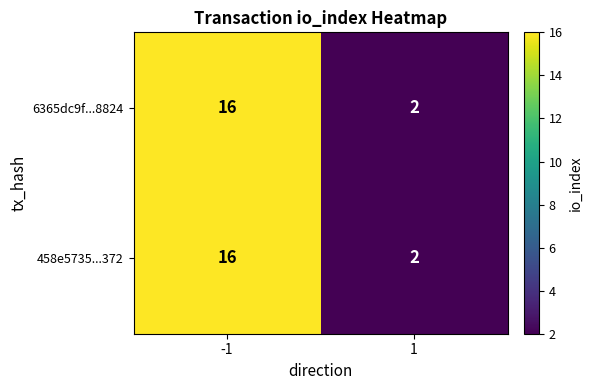

Reading left to right, list all the values displayed in this chart.

6365dc9f...8824: 16	2
458e5735...372: 16	2